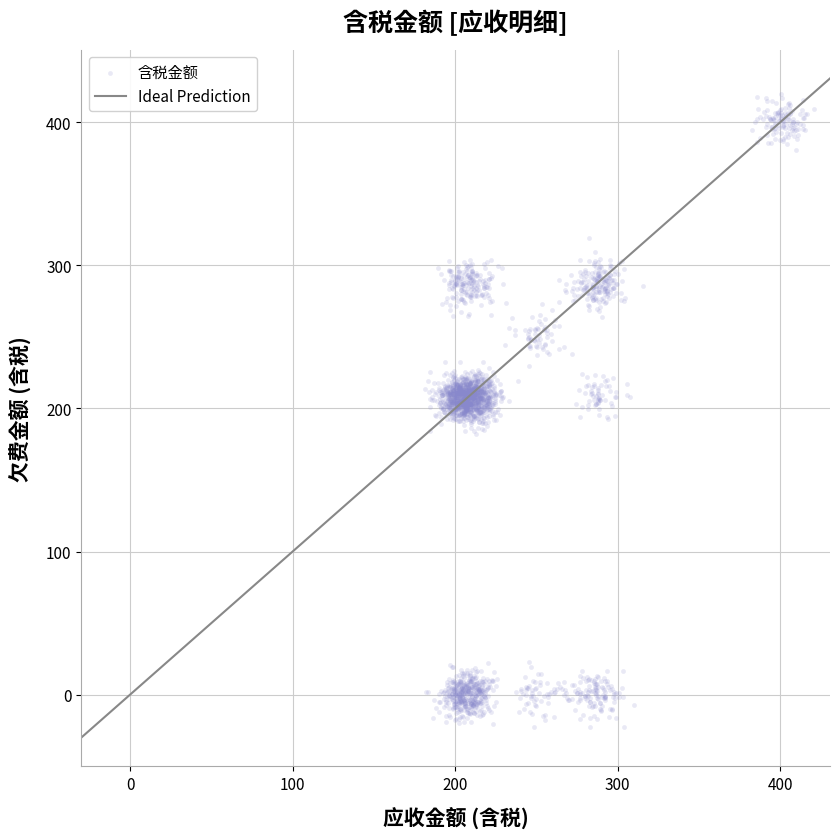

What is the range of Y values (max minus min)?

442.7